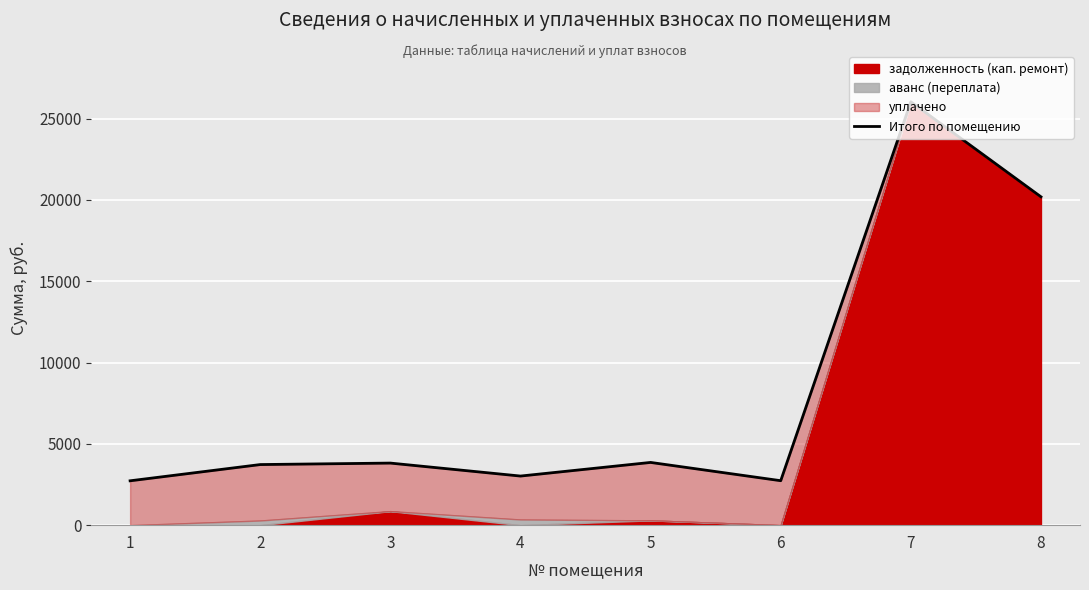

Reading left to right, extract all data points from this chart.

1=2728.5	2=3727.0	3=3818.1	4=3020.2	5=3858.4	6=2734.8	7=26036.6	8=20193.5